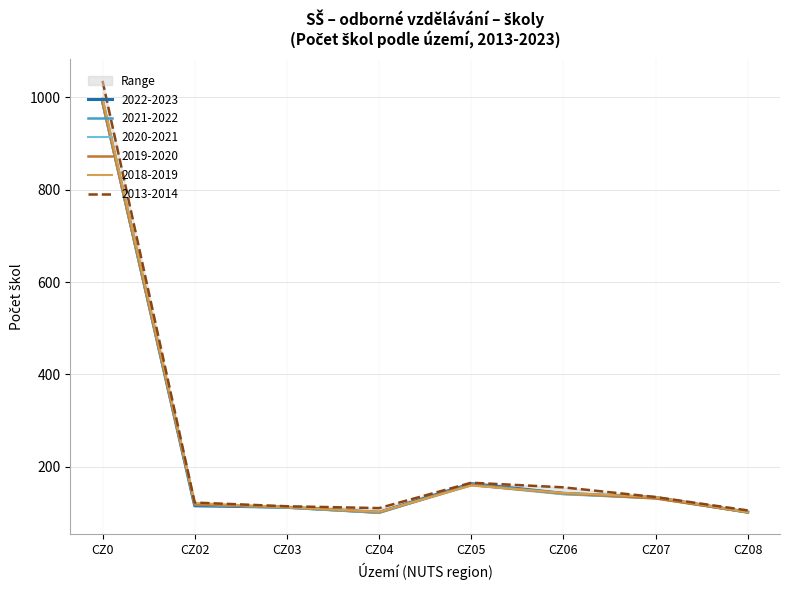

True or false: 2019-2020 and 2020-2021 intersect in this chart.

False